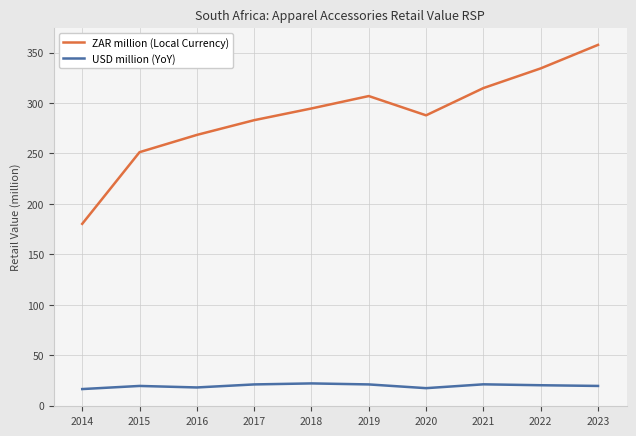

What is the spread (max minus min) of values at 2014?

163.7